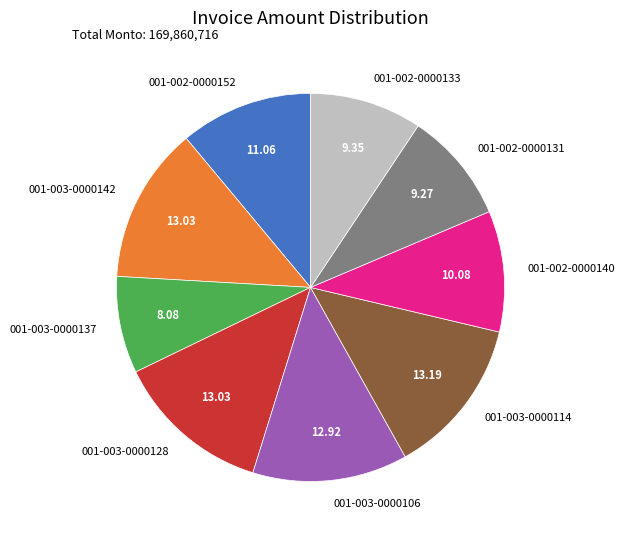

Does 001-003-0000142 account for over 50% of the chart?

No